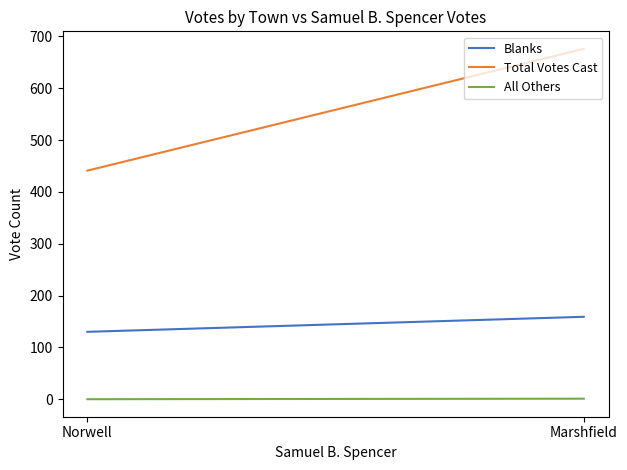

What is the maximum value shown in the chart?

676